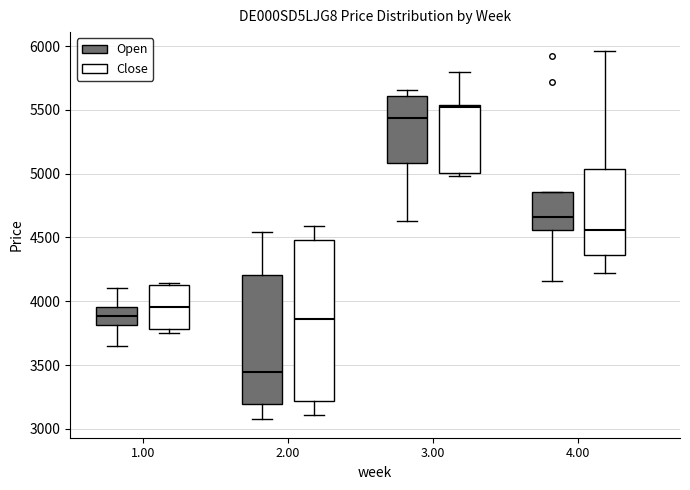

Reading left to right, read every box against the y-axis: the position of its median line, the range the box covers, and the ends of its whiskers. The values are not printed on the chart, so give them approximately, as read against the axis.

1.00 (Open): median 3900, box 3800 to 3950, whiskers 3650 to 4100
1.00 (Close): median 3950, box 3800 to 4150, whiskers 3750 to 4150
2.00 (Open): median 3450, box 3200 to 4200, whiskers 3100 to 4550
2.00 (Close): median 3850, box 3200 to 4500, whiskers 3100 to 4600
3.00 (Open): median 5450, box 5100 to 5600, whiskers 4650 to 5650
3.00 (Close): median 5550, box 5000 to 5550, whiskers 5000 (just below the box's lower edge) to 5800
4.00 (Open): median 4650, box 4550 to 4850, whiskers 4150 to 4850
4.00 (Close): median 4550, box 4350 to 5050, whiskers 4250 to 5950